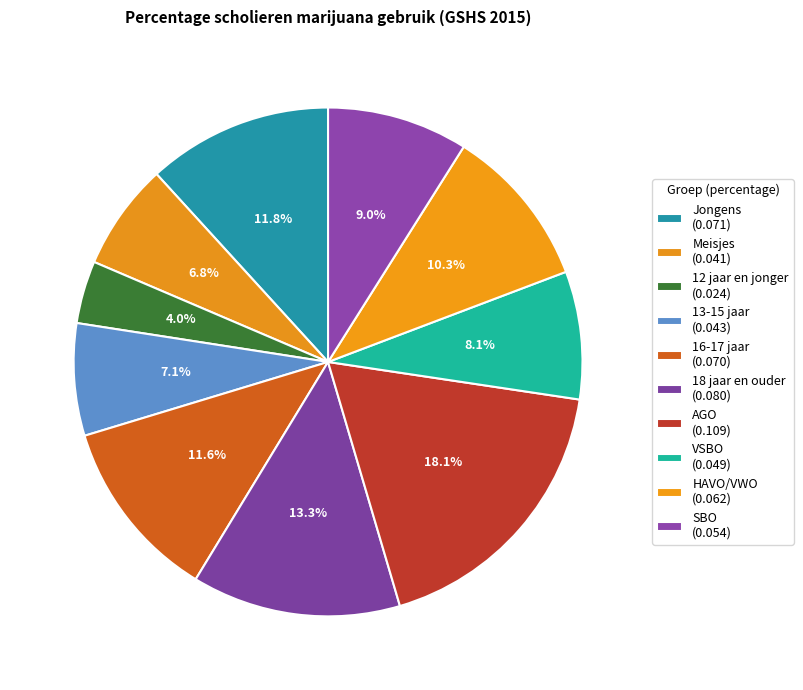

Count the number of slices in the pie.

10